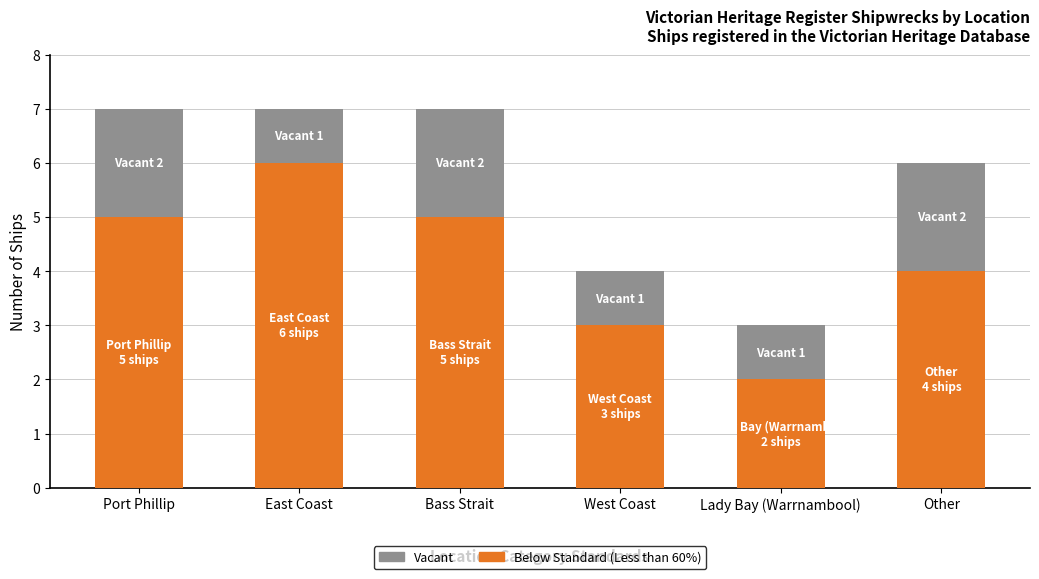

The Below Standard (Less than 60%) series shows 8 at Port Phillip. True or false?

False